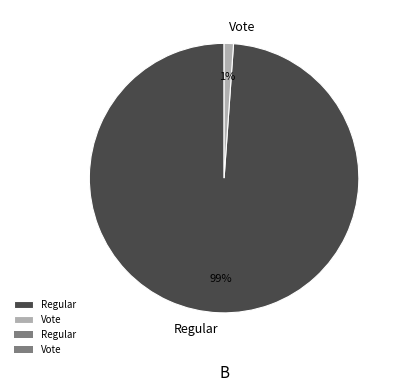

How many slices are in this pie chart?

2